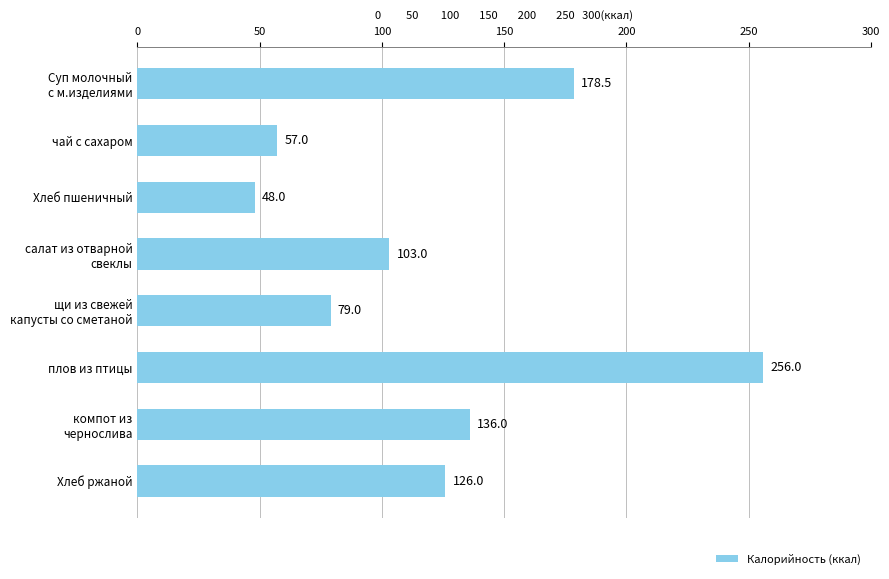

List the labels in order of value, largest first.

плов из птицы, Суп молочный
с м.изделиями, компот из
чернослива, Хлеб ржаной, салат из отварной
свеклы, щи из свежей
капусты со сметаной, чай с сахаром, Хлеб пшеничный